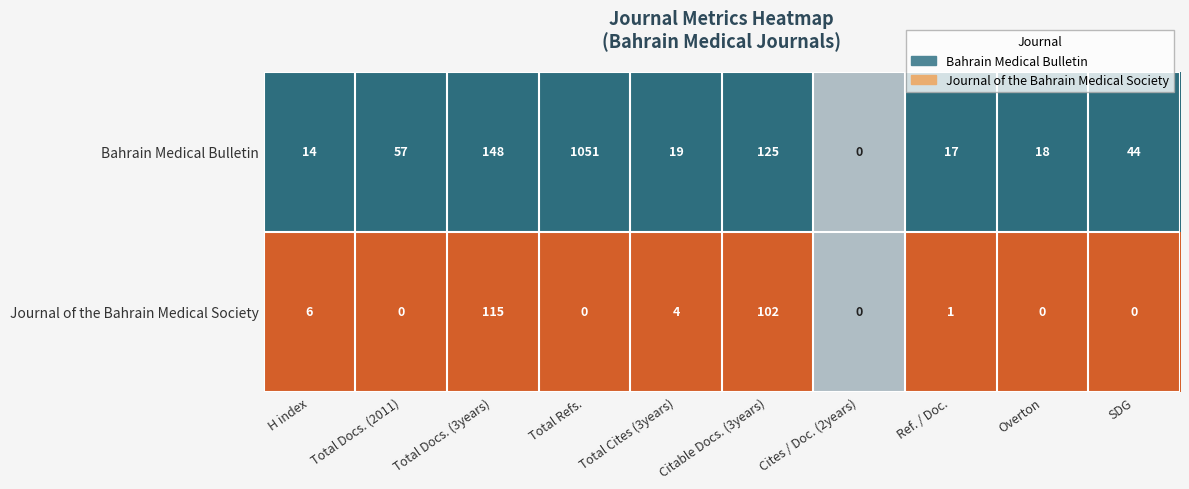

Which series changed the most between Ref. / Doc. and SDG?

Bahrain Medical Bulletin